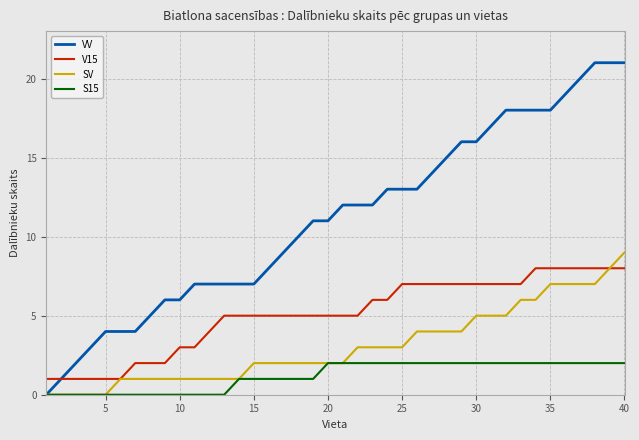

List the series in order of their overall mean, highest first.

VV, V15, SV, S15